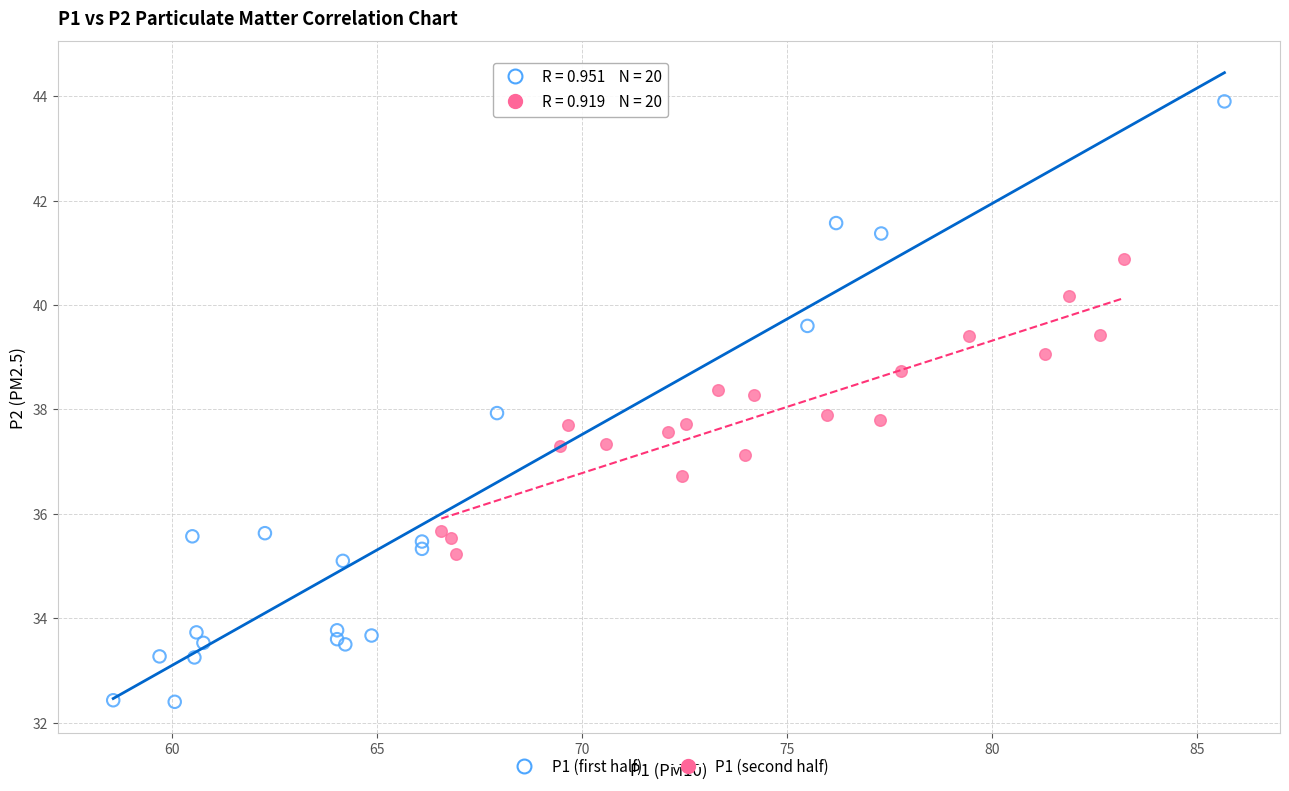

Which series reaches the minimum Y coordinate?

P1 (first half)